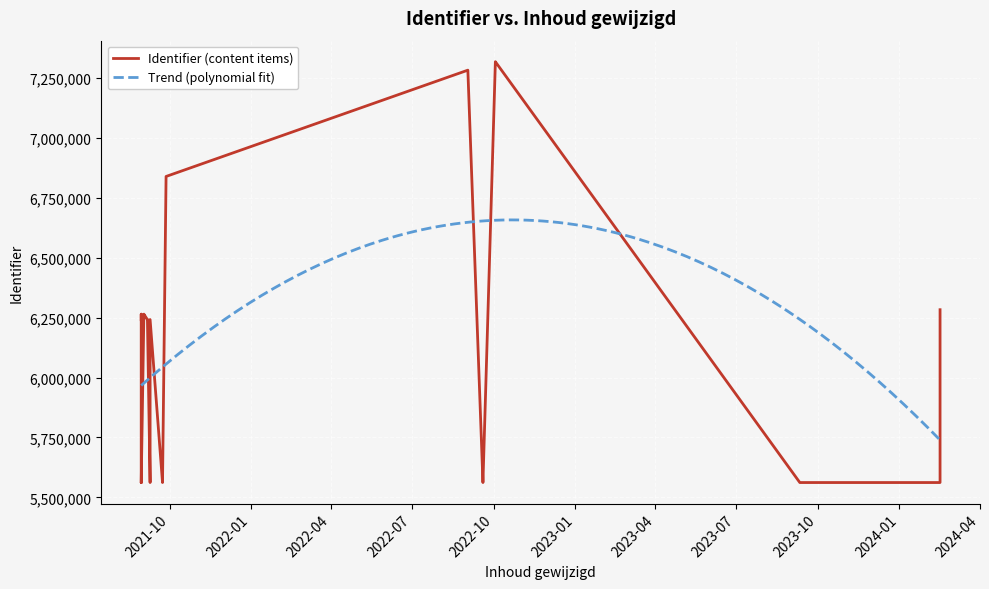

Is this an area chart (filled region under the line)?

No